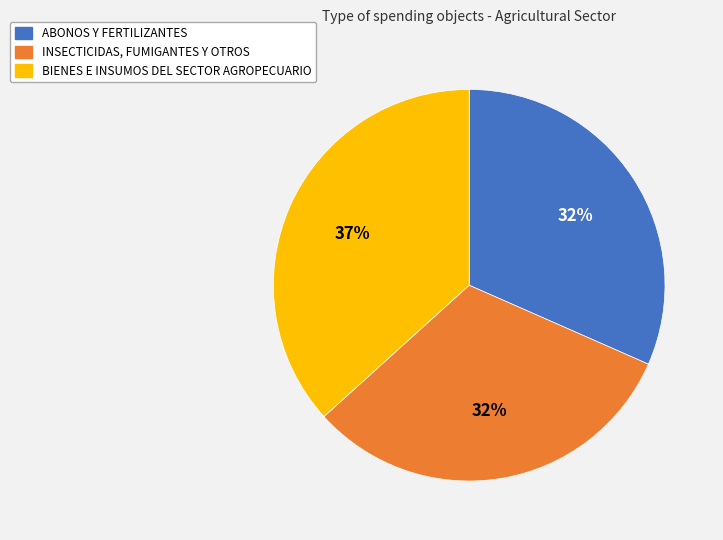

True or false: BIENES E INSUMOS DEL SECTOR AGROPECUARIO accounts for 43% of the total.

False